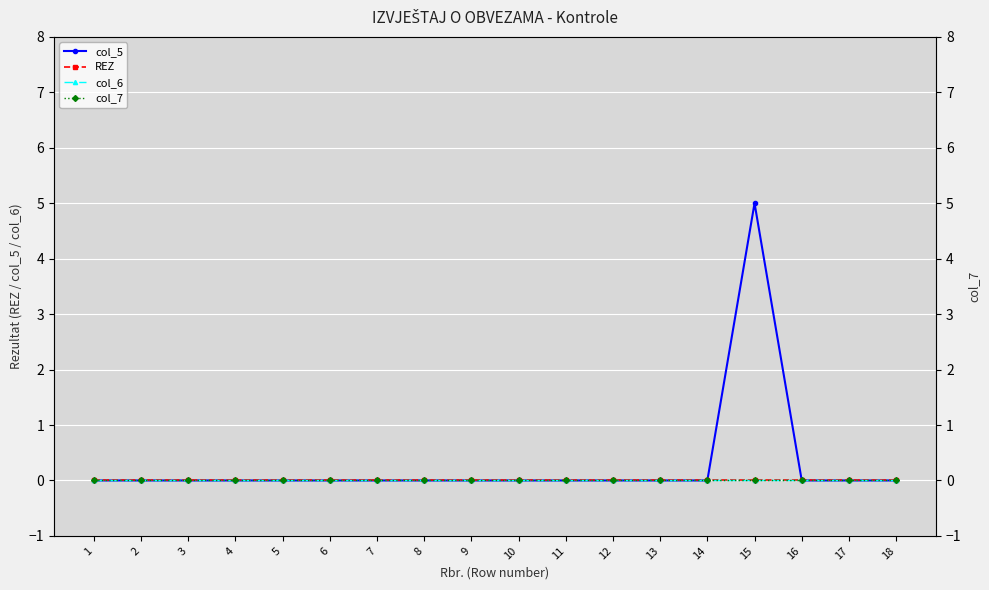

How many categories are shown in the chart?

18